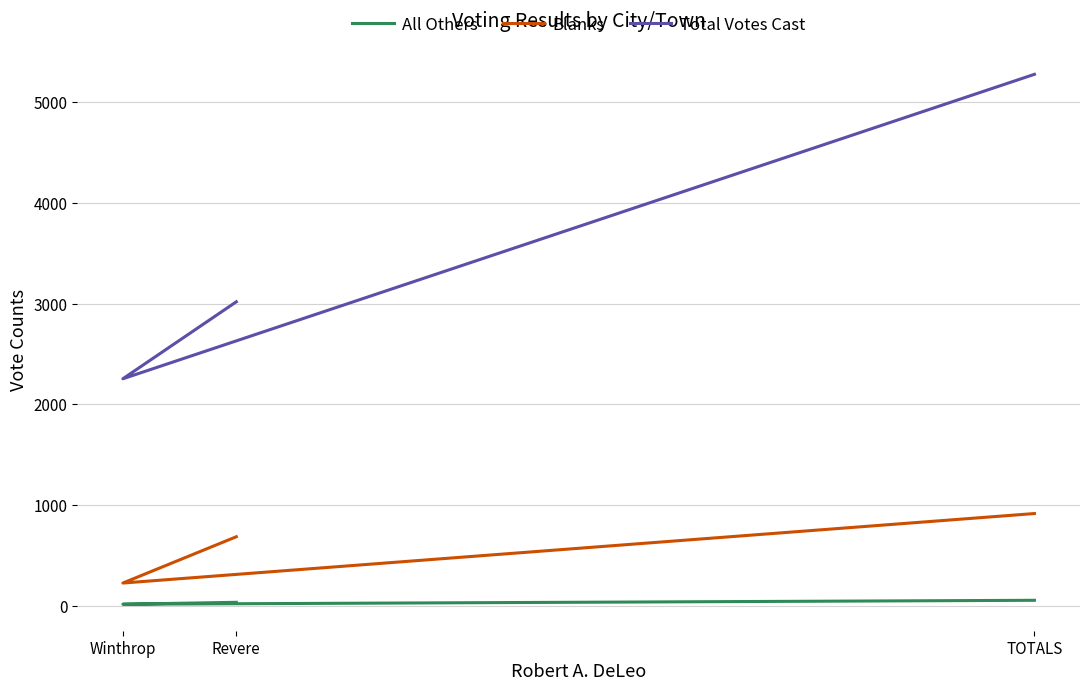

At how many categories does at least one series exceed 4805?

1